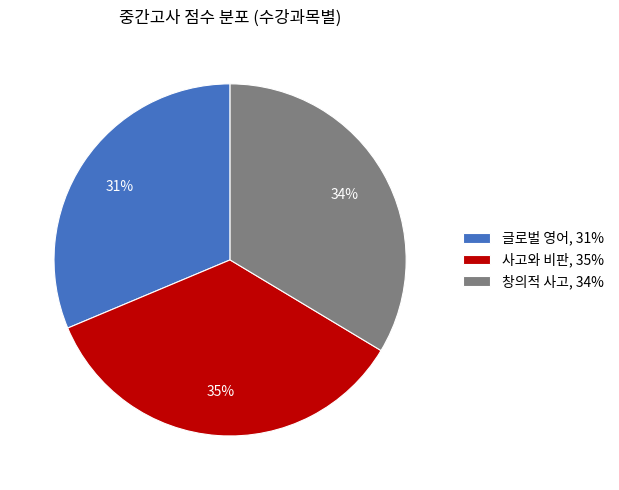

The 창의적 사고, 34% slice represents 42% of the pie. True or false?

False